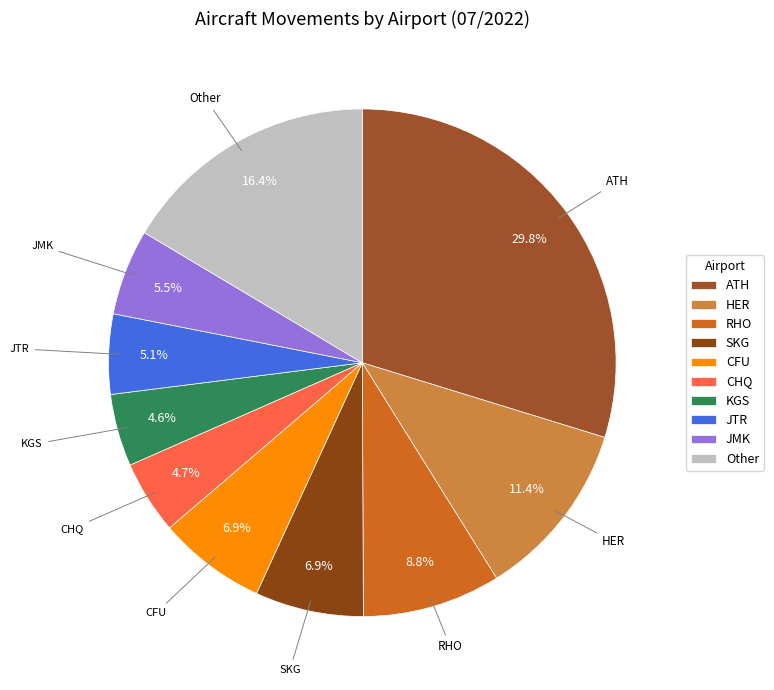

Which has a higher value, Other or JMK?

Other